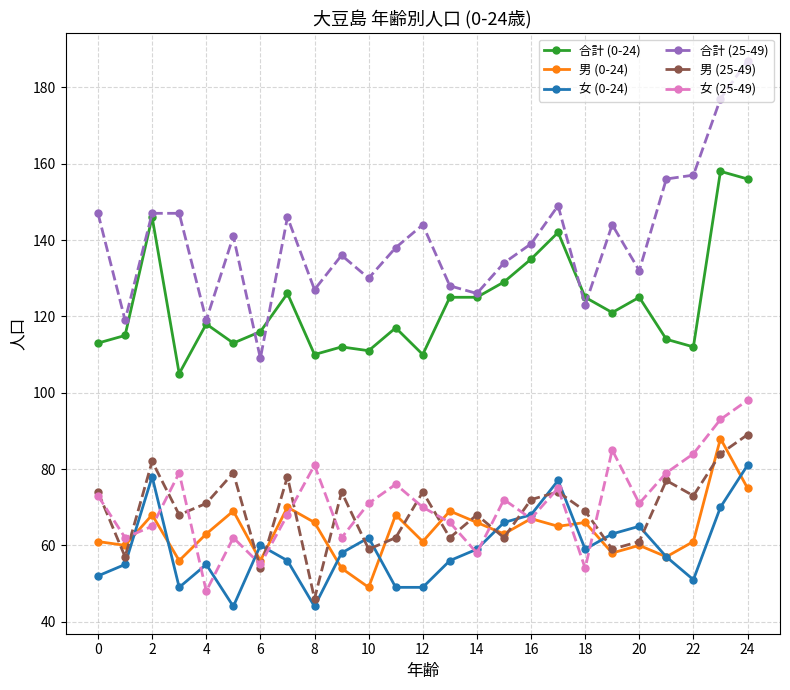

Which series has the largest range (max minus min)?

合計 (25-49)